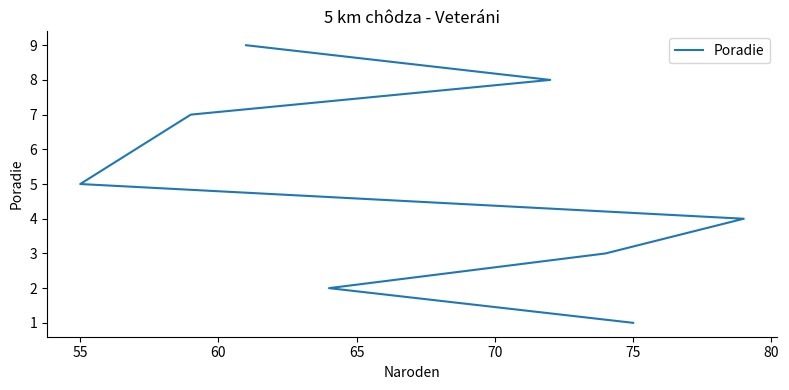

True or false: there are more than 1 points higher than both neighbors.

False